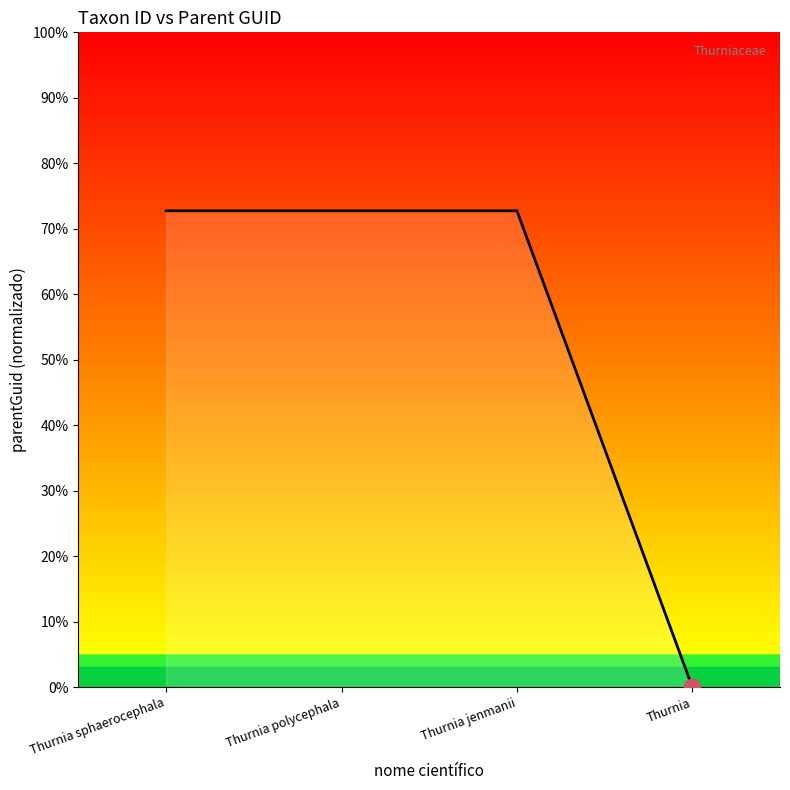

What is the maximum value shown in the chart?

72.7